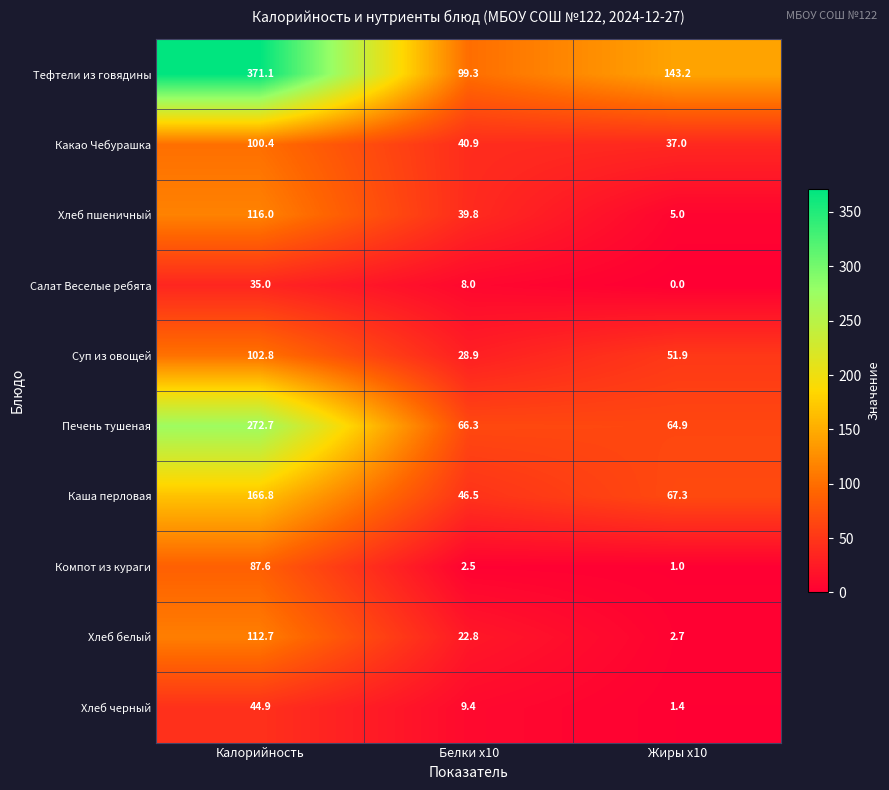

The Печень тушеная series shows 64.9 at Жиры x10. True or false?

True